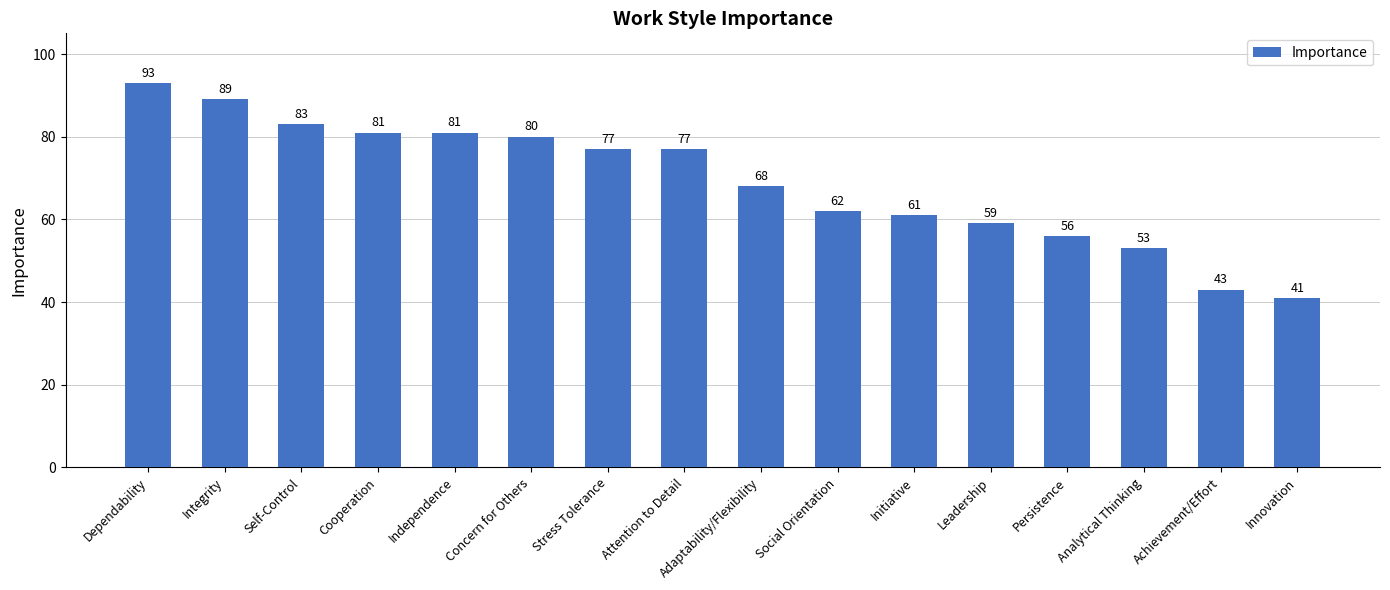

The value at Analytical Thinking is 35. True or false?

False